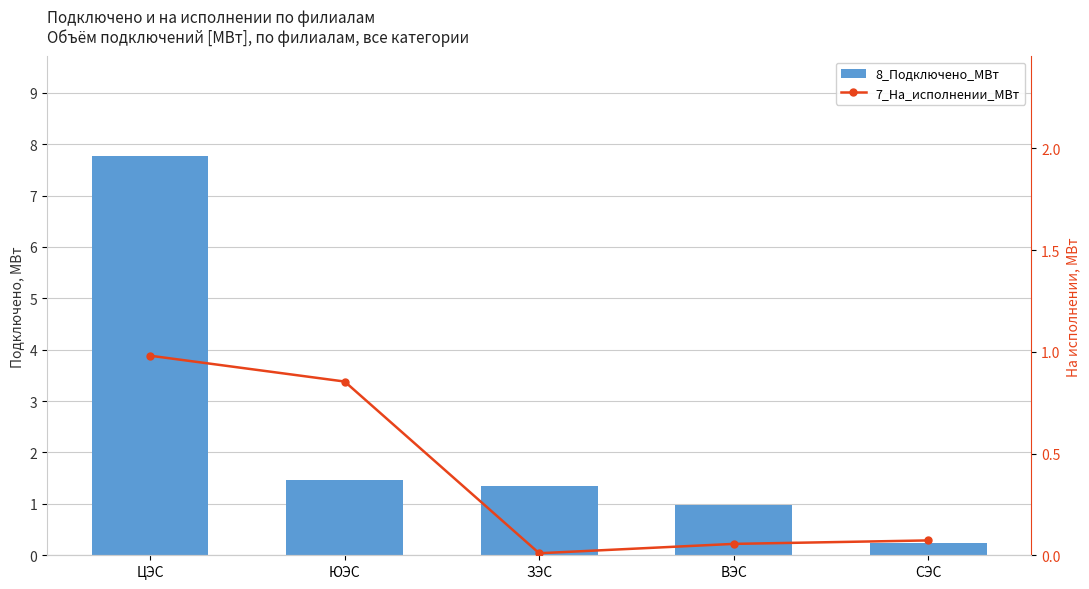

What is the value of the 8_Подключено_МВт bar at the 4th from the left?

1.0